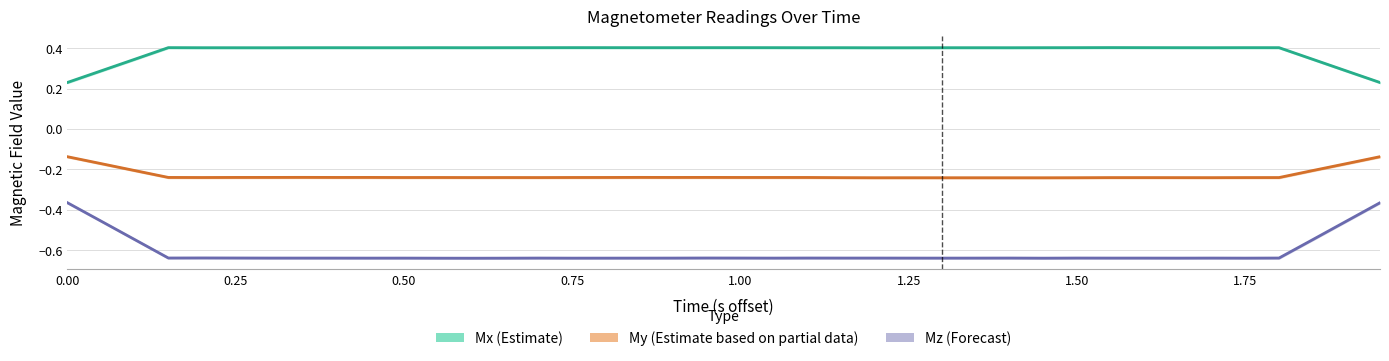

What is the total value across all series at 33?

-0.5